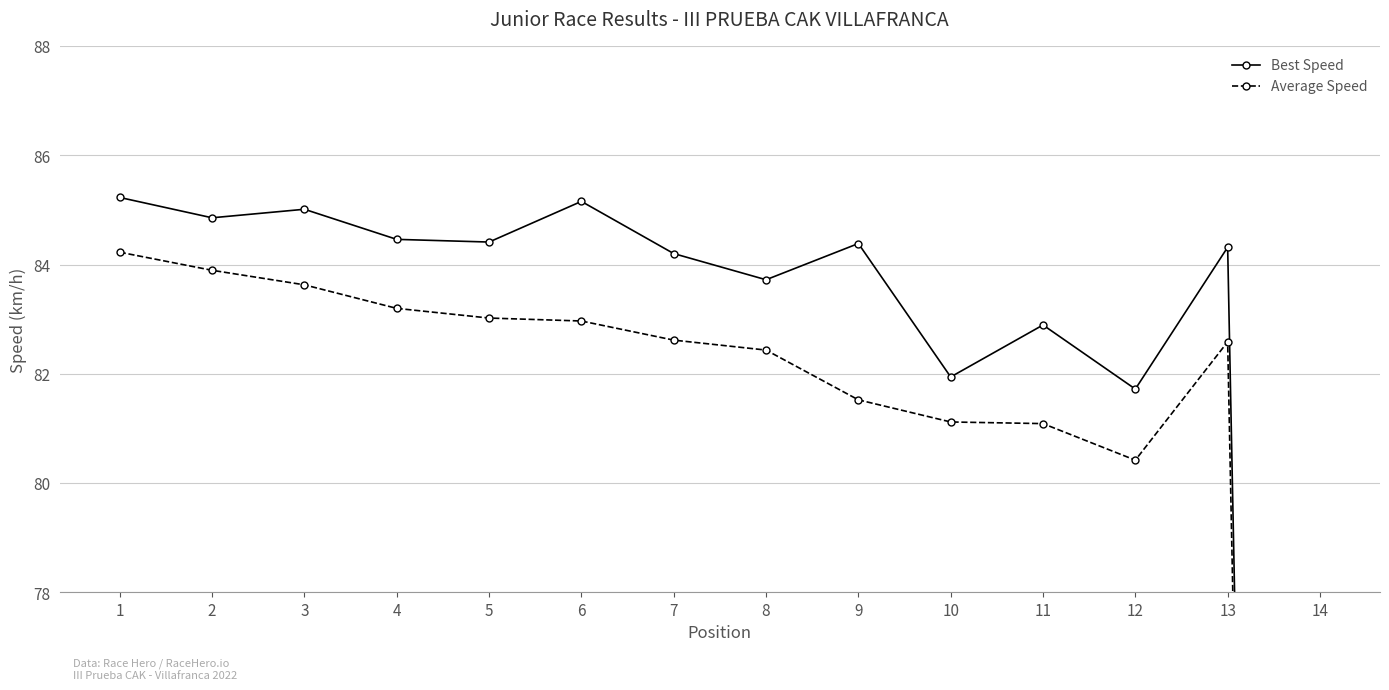

List the labels in order of Average Speed value, smallest first.

14, 12, 11, 10, 9, 8, 13, 7, 6, 5, 4, 3, 2, 1